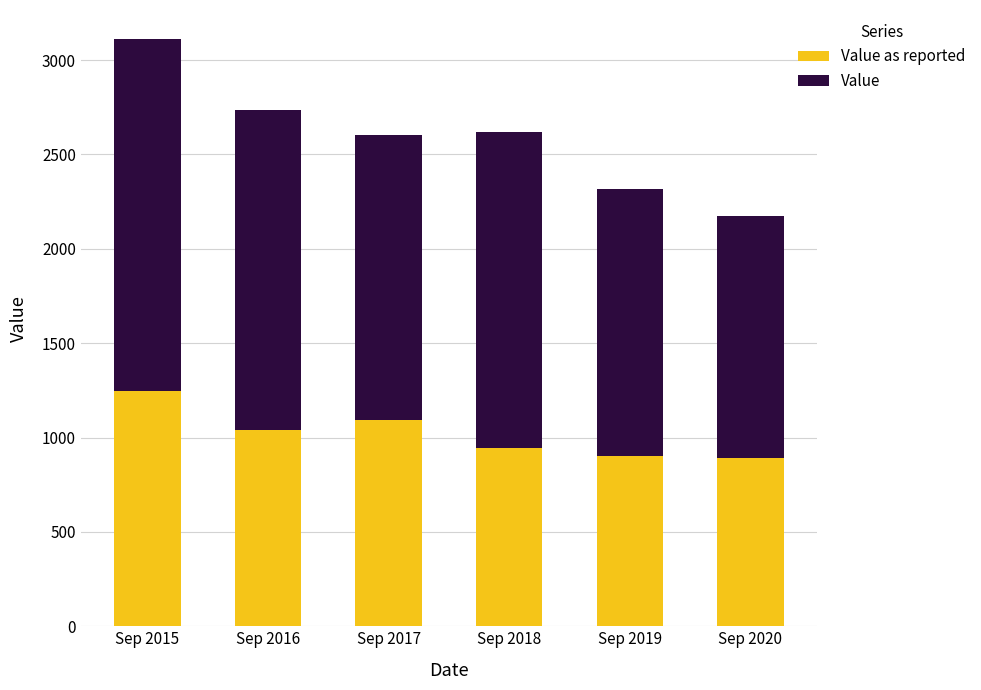

At which category is the sum across all series the highest?

Sep 2015